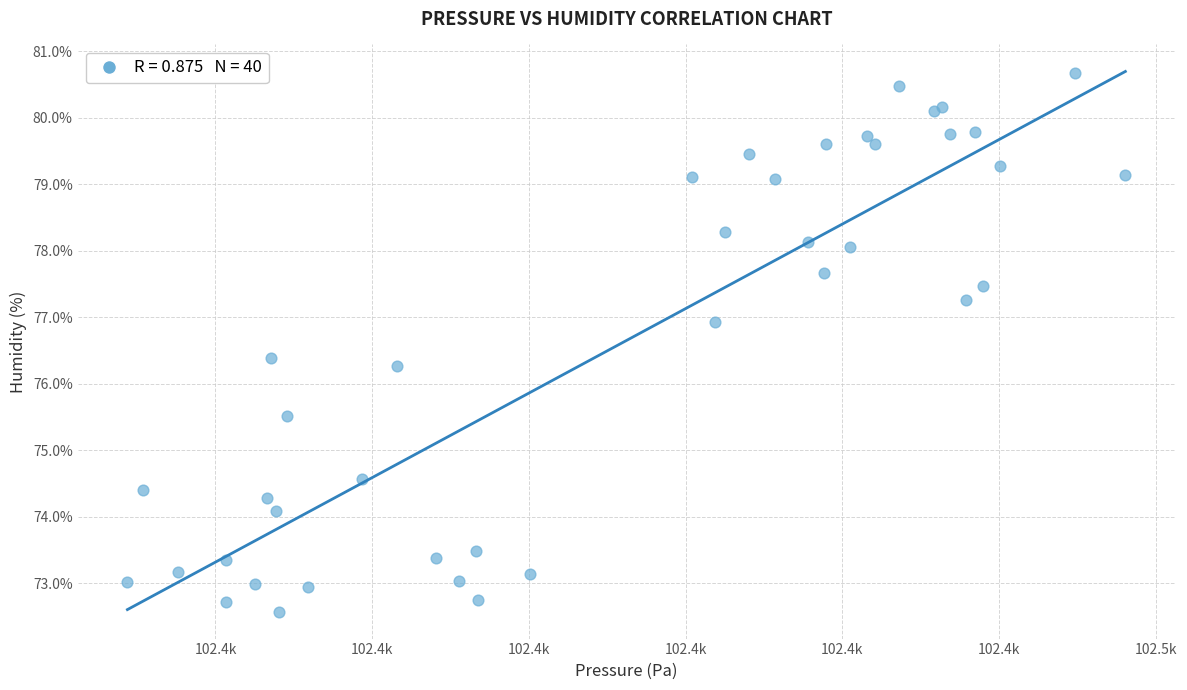

What Y value in the scatter plot is closest to 76?

76.3